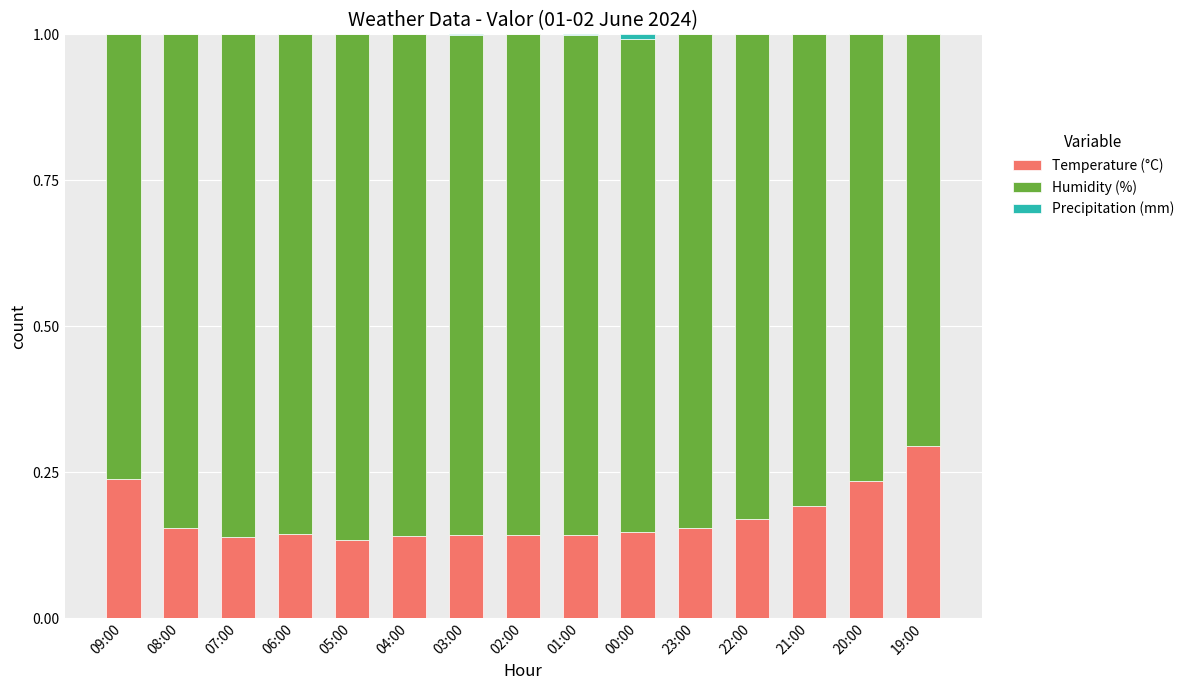

True or false: Temperature (°C) has a value of 0.0 at 22:00.

False